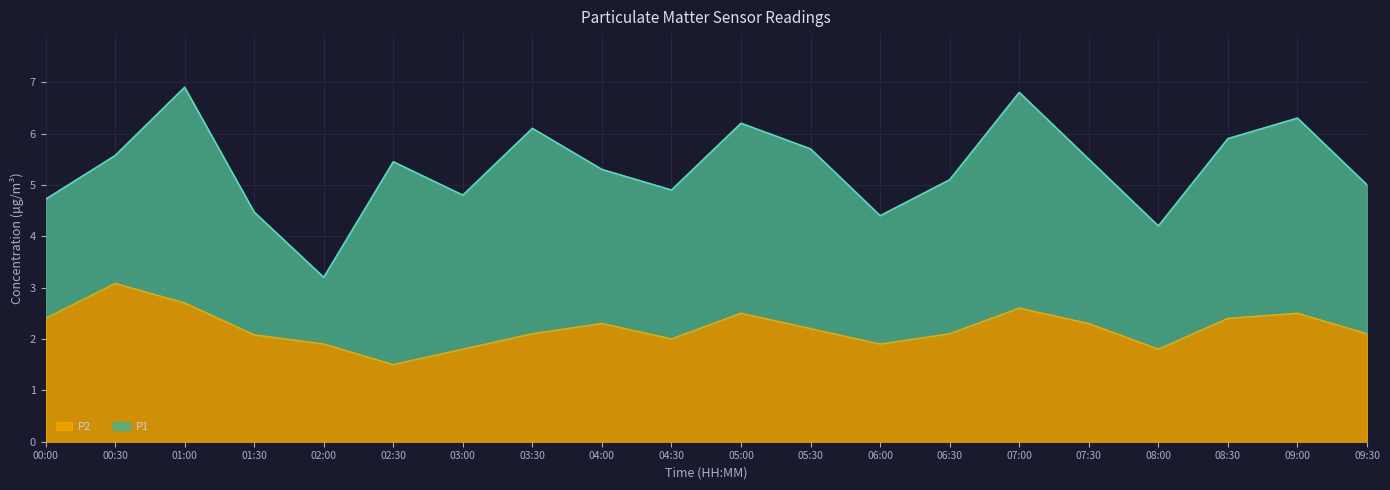

At which category does P2 reach its first local peak?

00:30